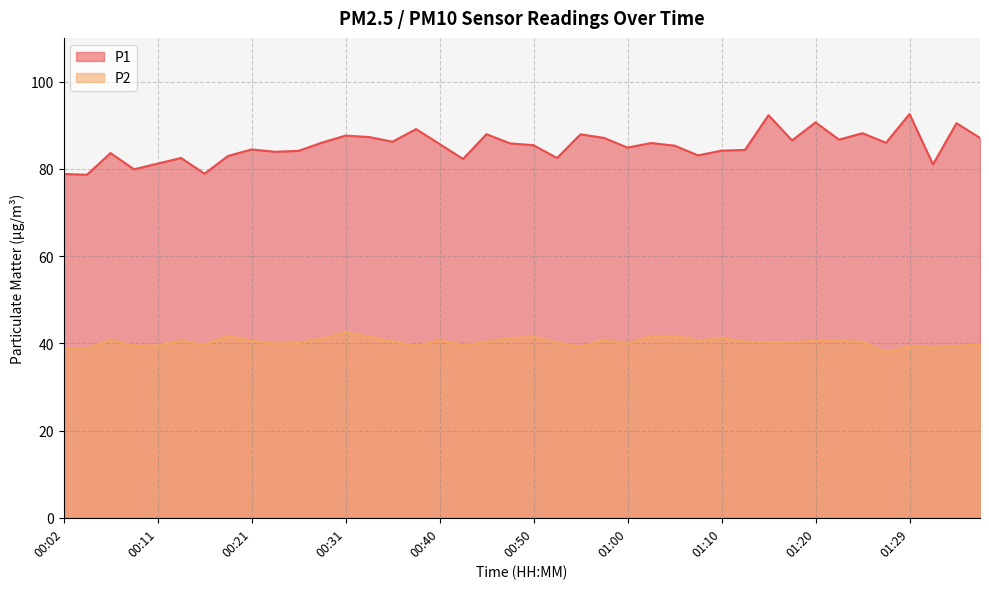

Where is the first local maximum for P1?

00:06